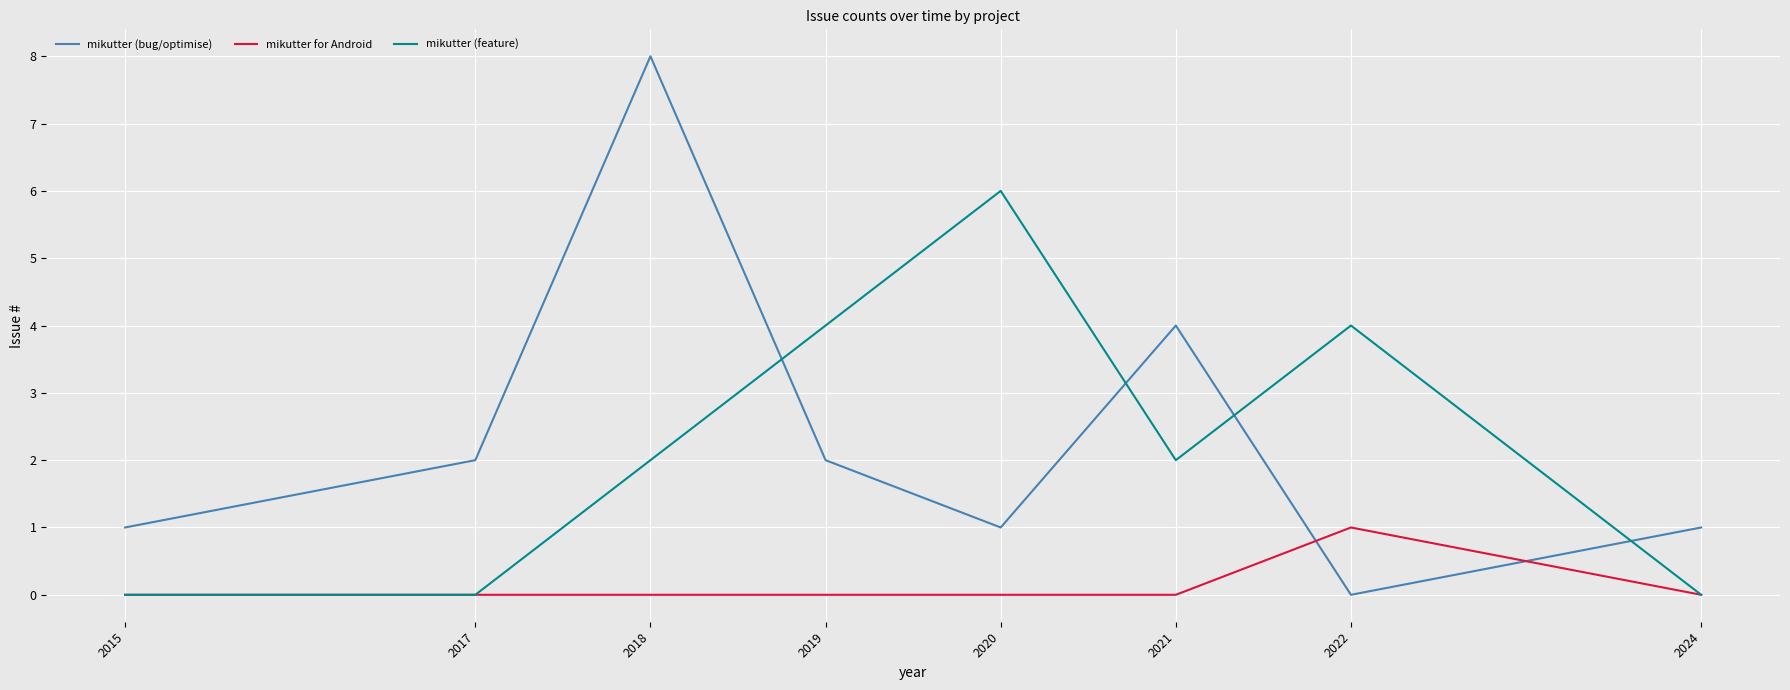

Which series has the widest spread of values?

mikutter (bug/optimise)